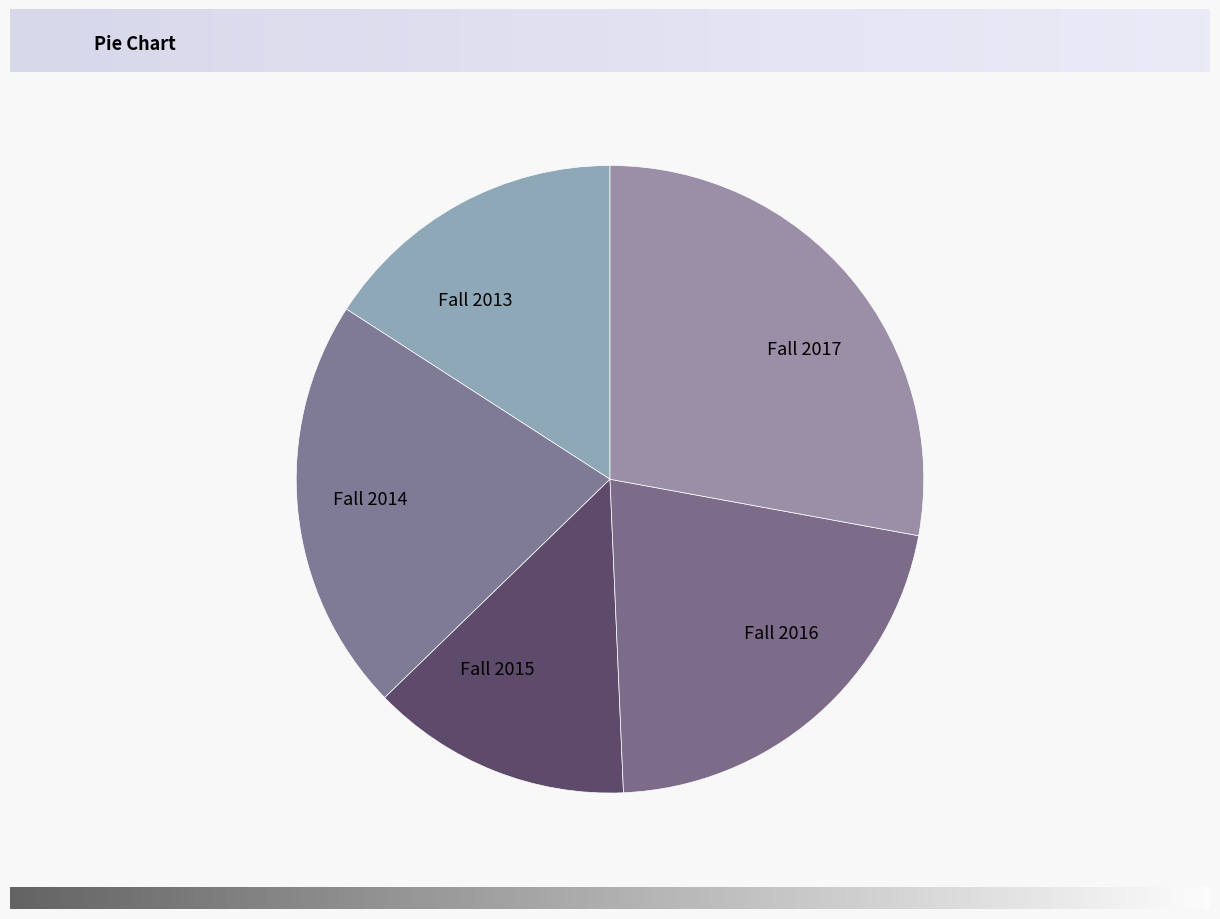

Which category has the smallest portion of the pie?

Fall 2015